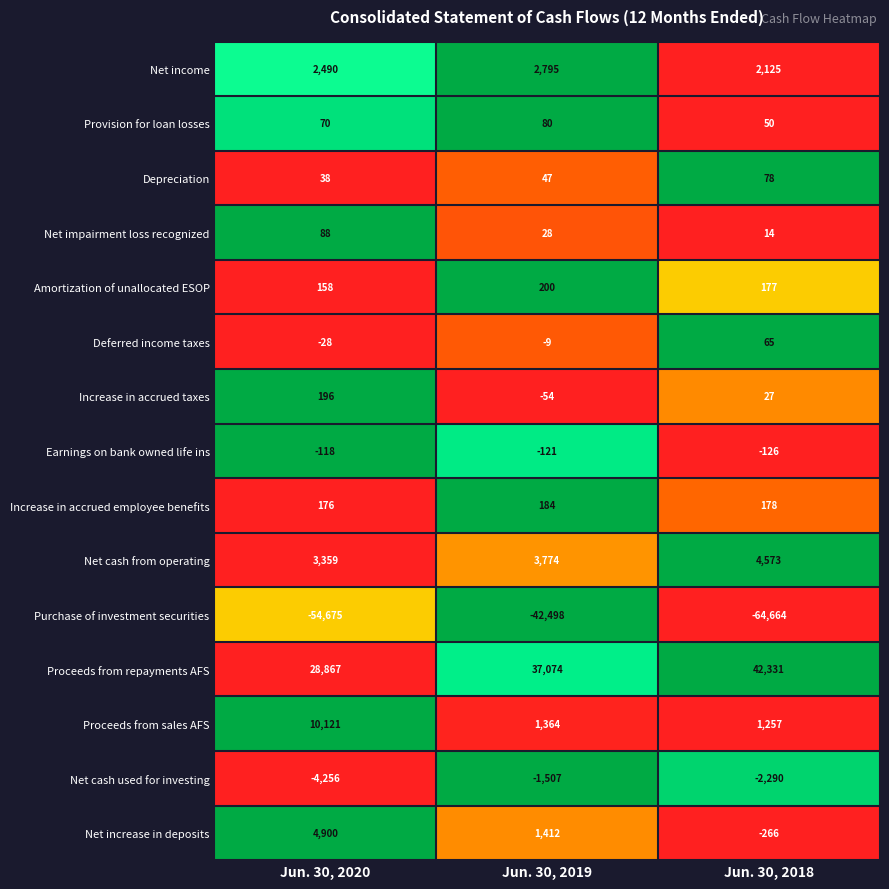

What is the sum of all Net impairment loss recognized values?

130